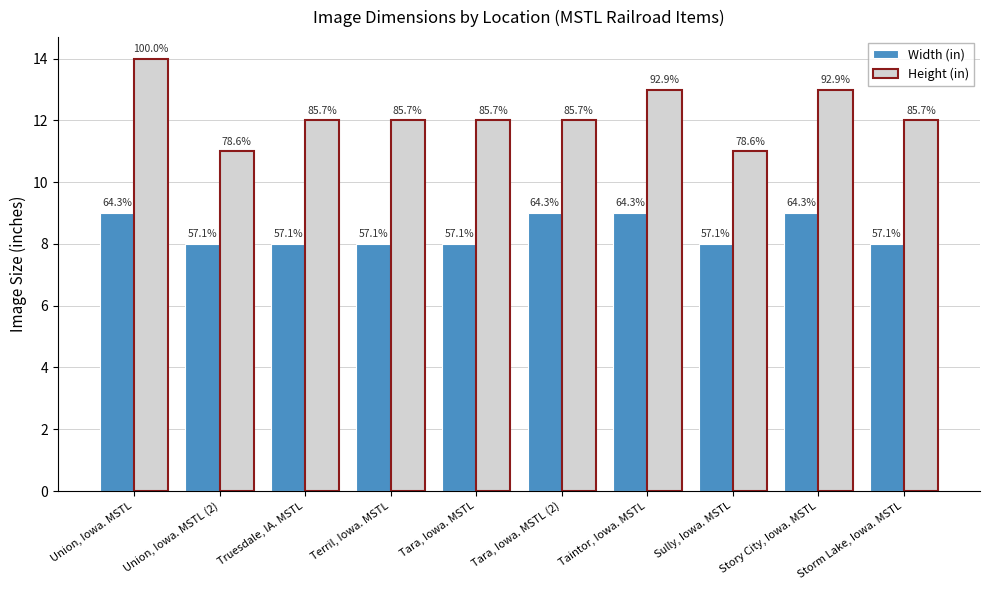

What is the average value of the Width (in) series?

8